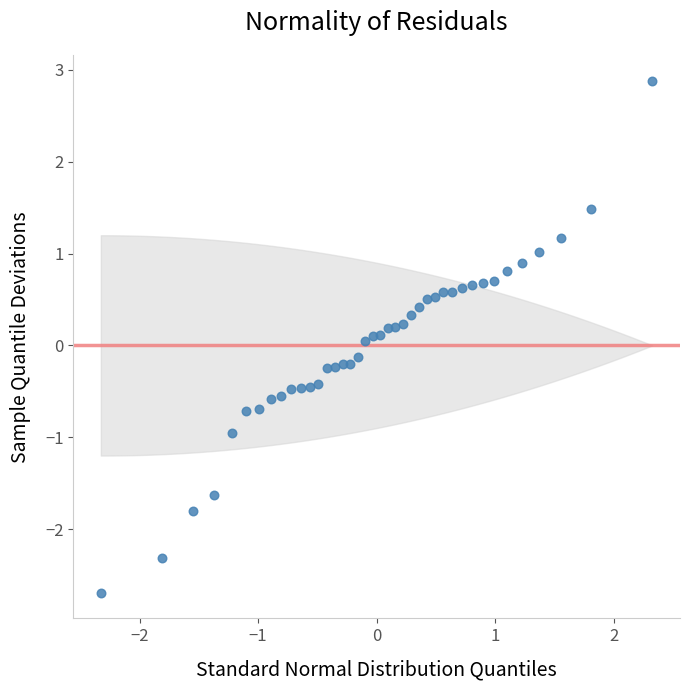

What is the range of Y values (max minus min)?

5.6